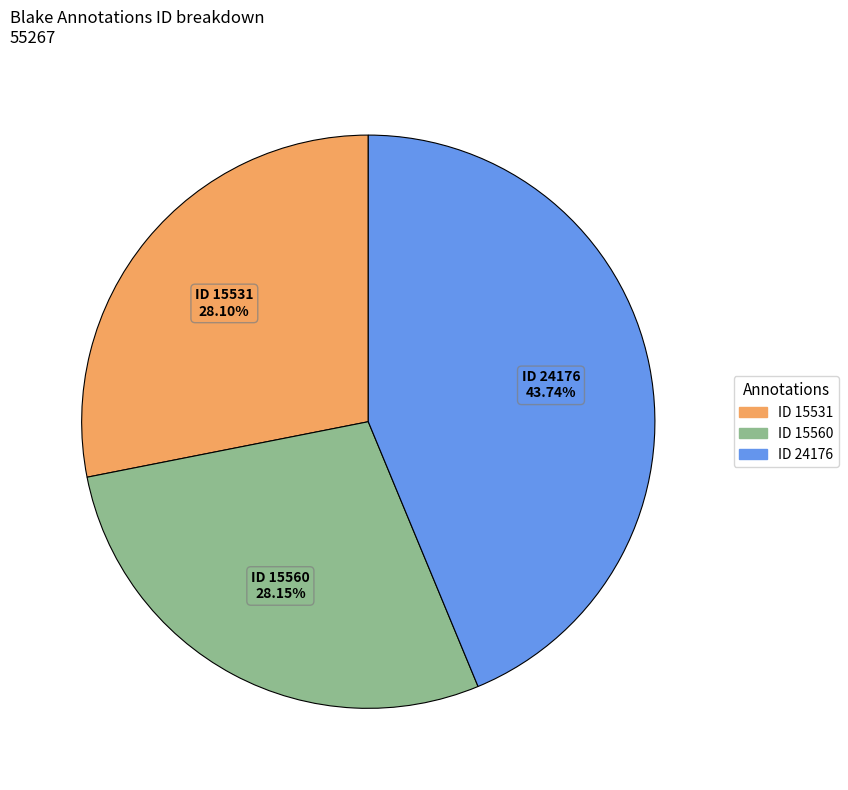

Which slice is the largest?

ID 24176